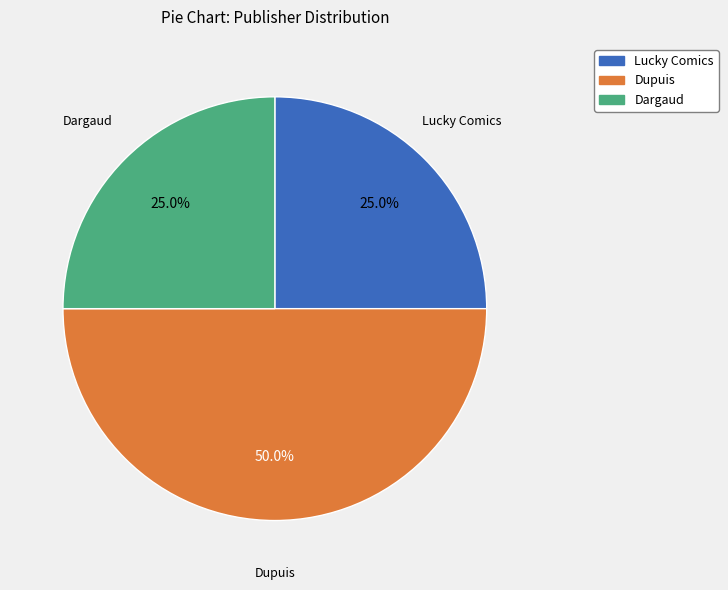

Count the number of slices in the pie.

3